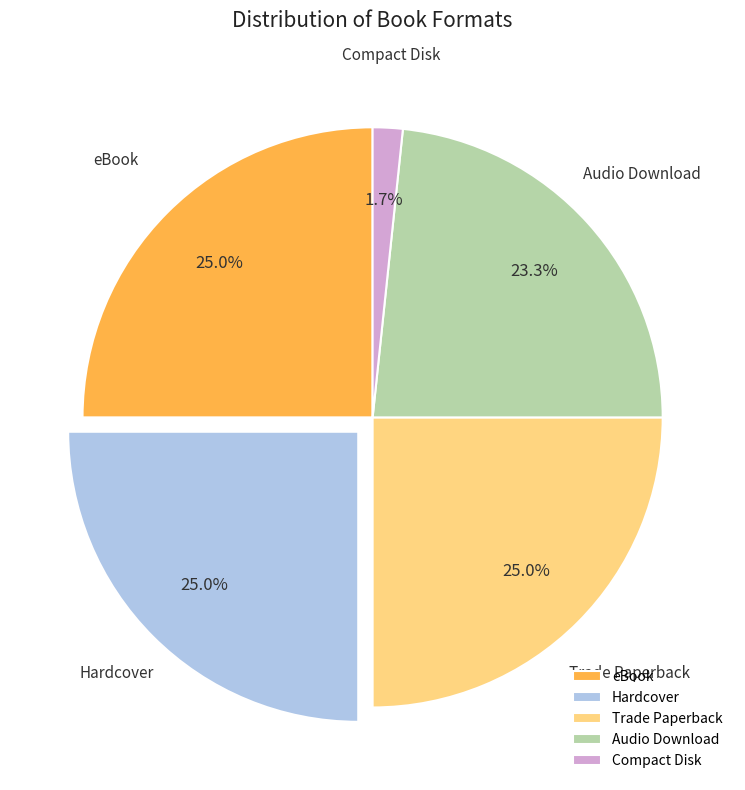

Does Compact Disk represent more than half of the total?

No